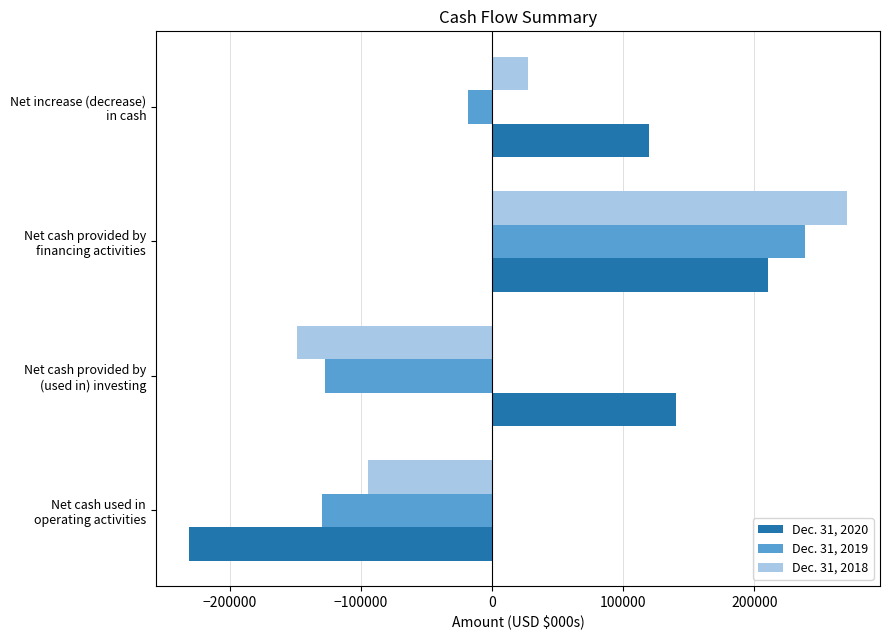

Which series has the largest total across all categories?

Dec. 31, 2020